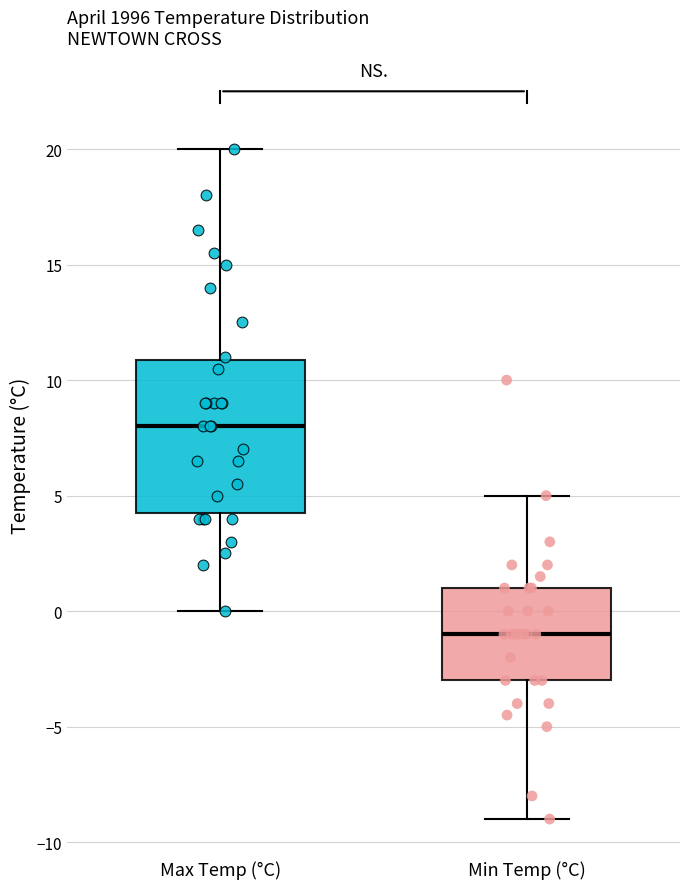

Where is the lower edge of the box for Max Temp (°C) on the y-axis? The values are not printed on the chart, so give them approximately, as read against the axis.

4.5